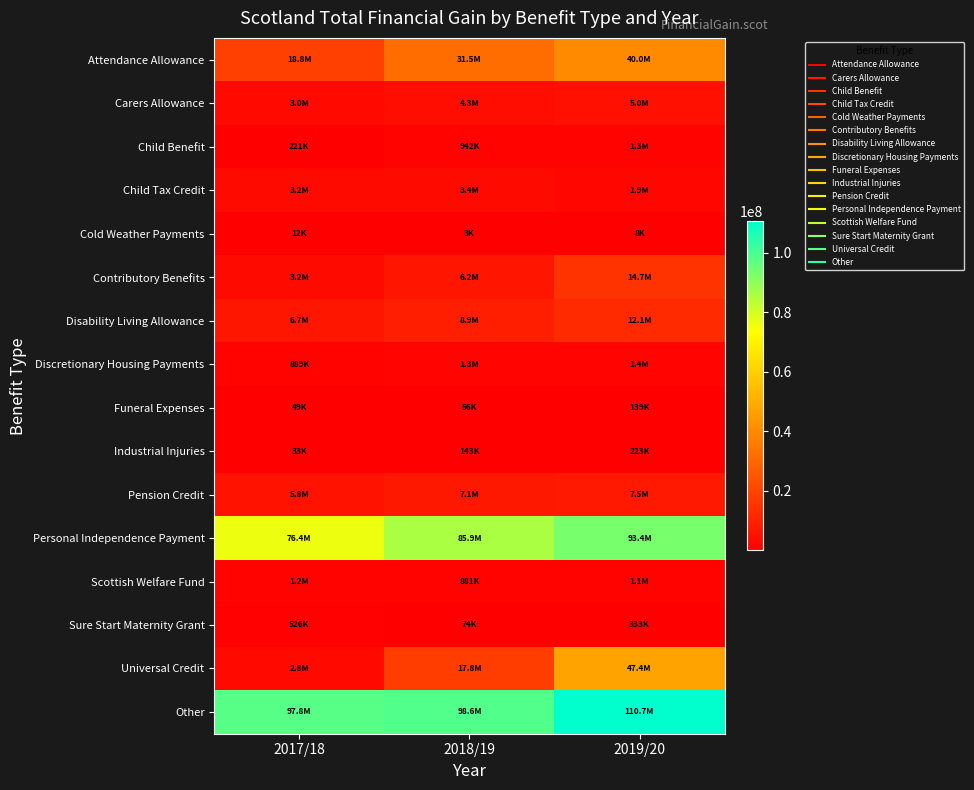

What is the total value across all series at 2018/19?

267087438.5